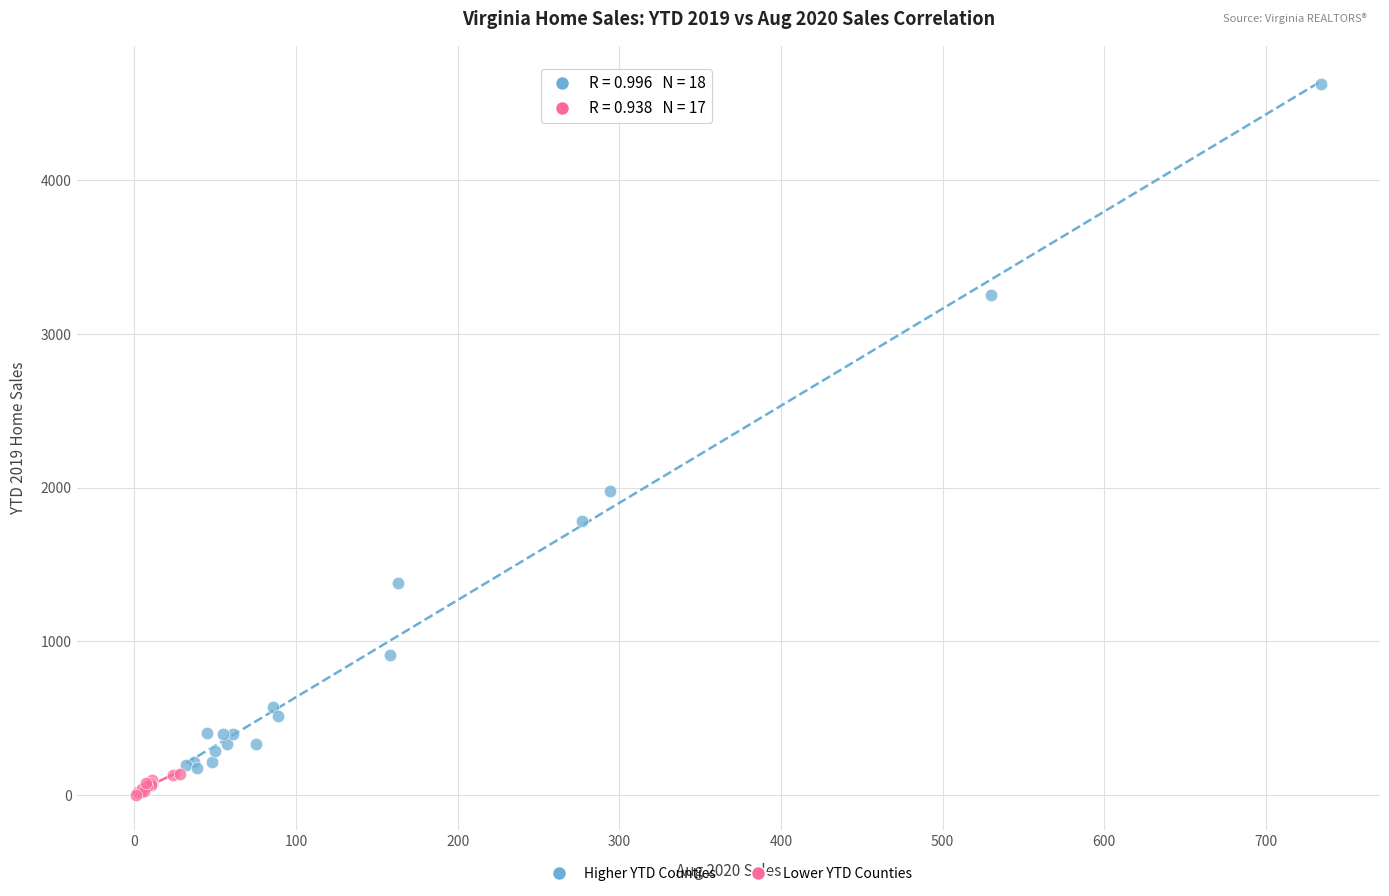

Which series contains the highest Y value?

Higher YTD Counties